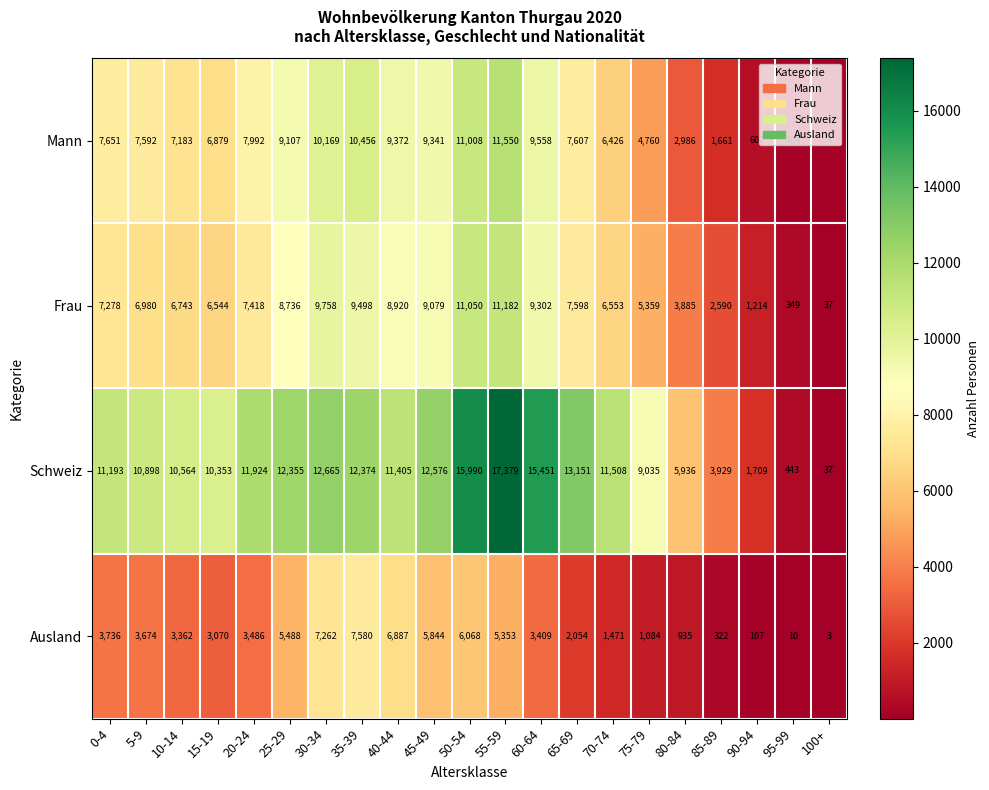

What is the total value across all series at 100+?

80